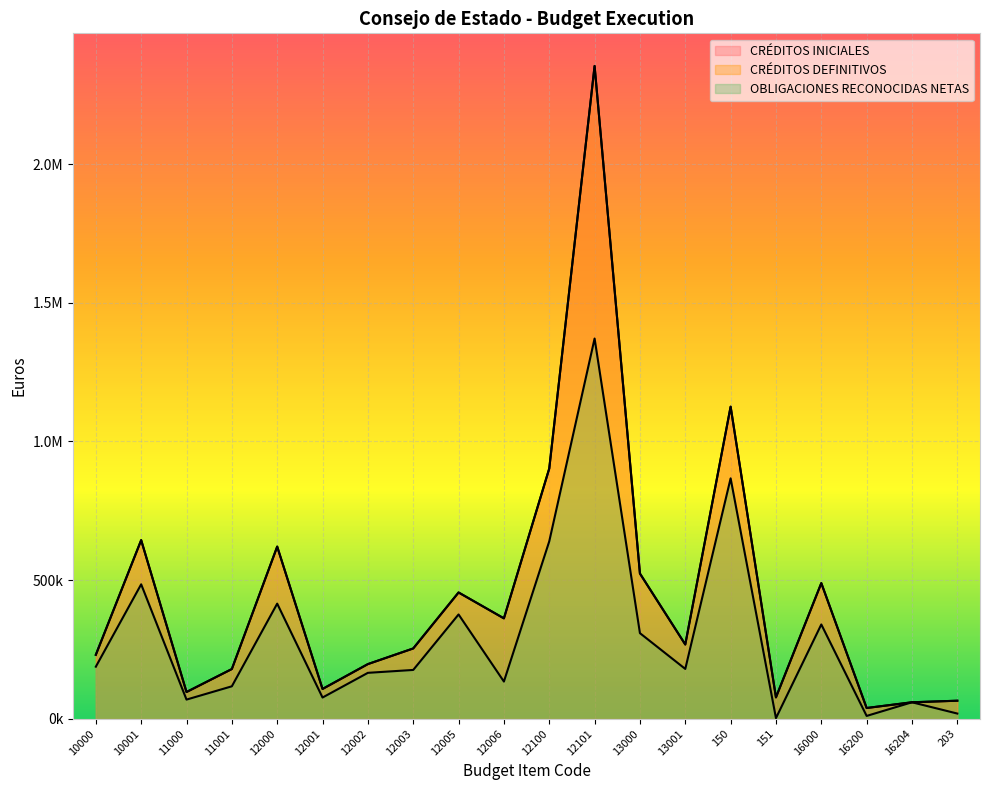

What is the value of the OBLIGACIONES RECONOCIDAS NETAS point at the 12th from the left?

1371452.5